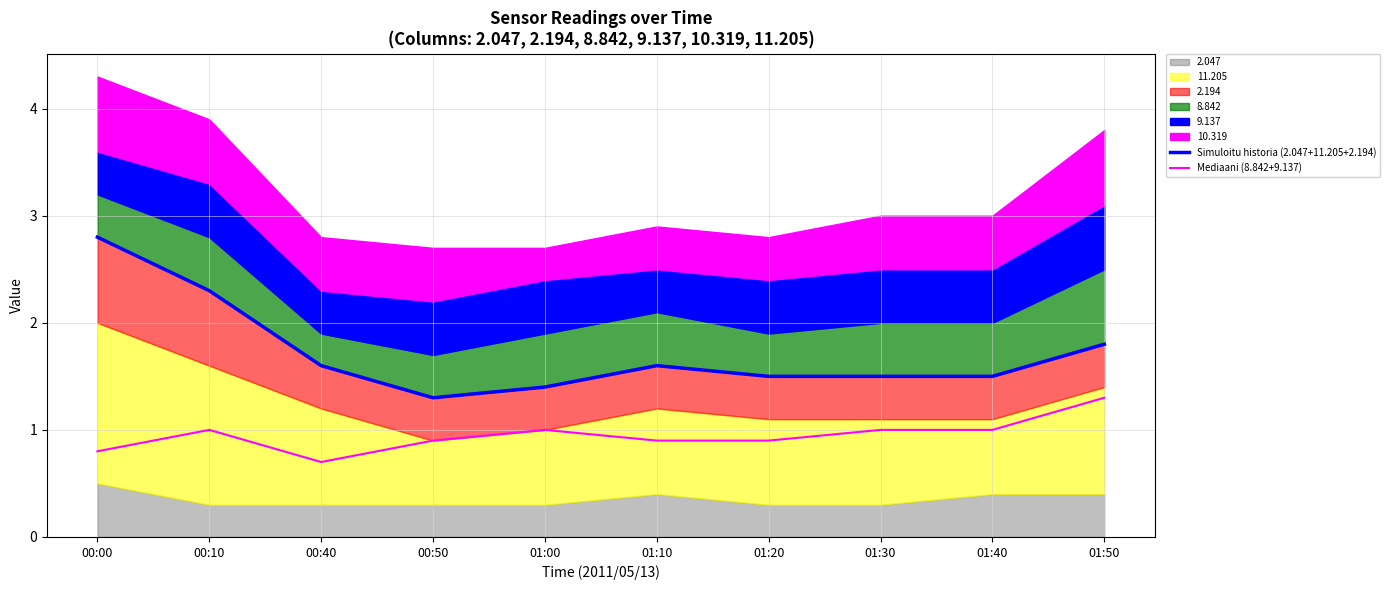

True or false: Simuloitu historia (2.047+11.205+2.194) and Mediaani (8.842+9.137) intersect in this chart.

False